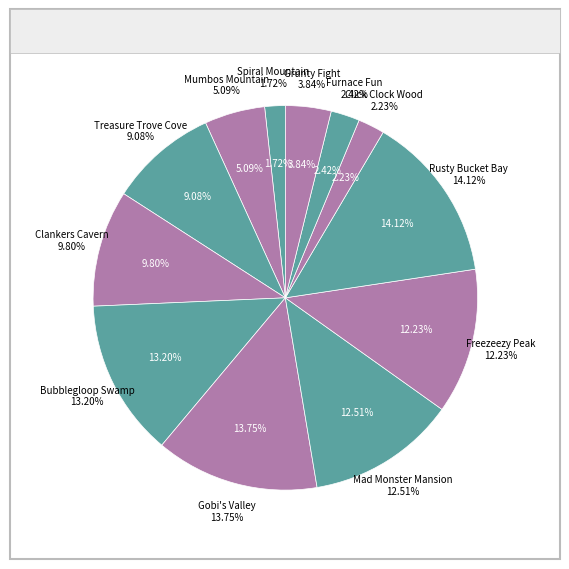

True or false: Grunty Fight accounts for 4% of the total.

True